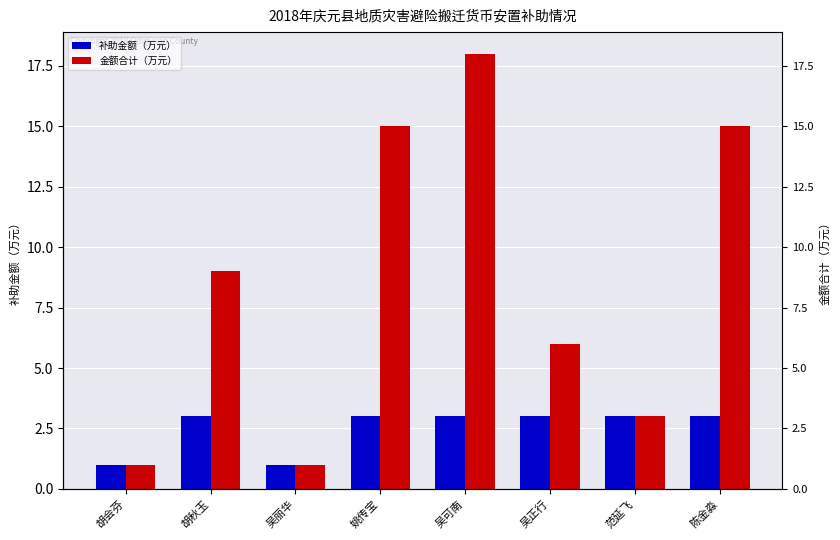

Which series changed the most between 胡秋玉 and 吴正行?

金额合计（万元）